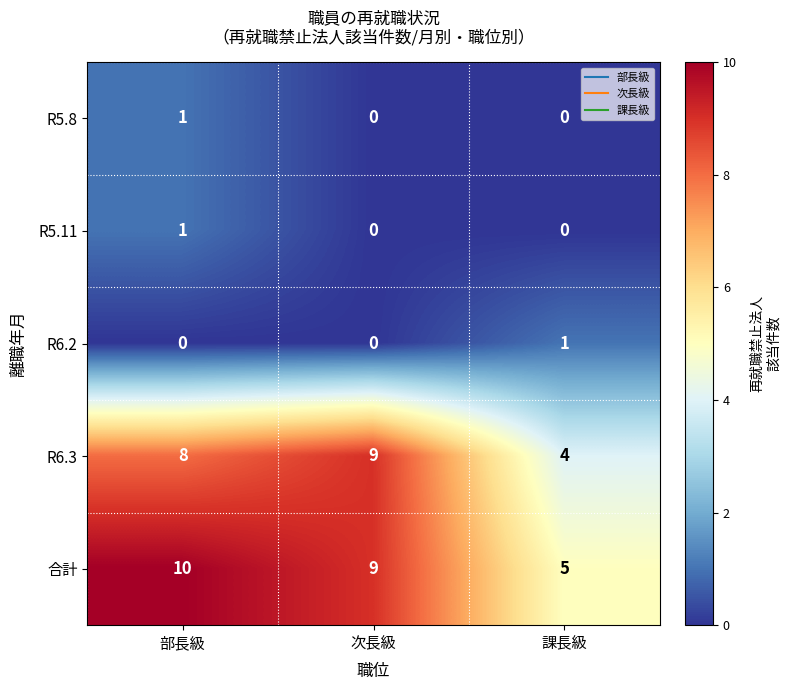

Is it true that R6.2 equals 0 at 次長級?

True